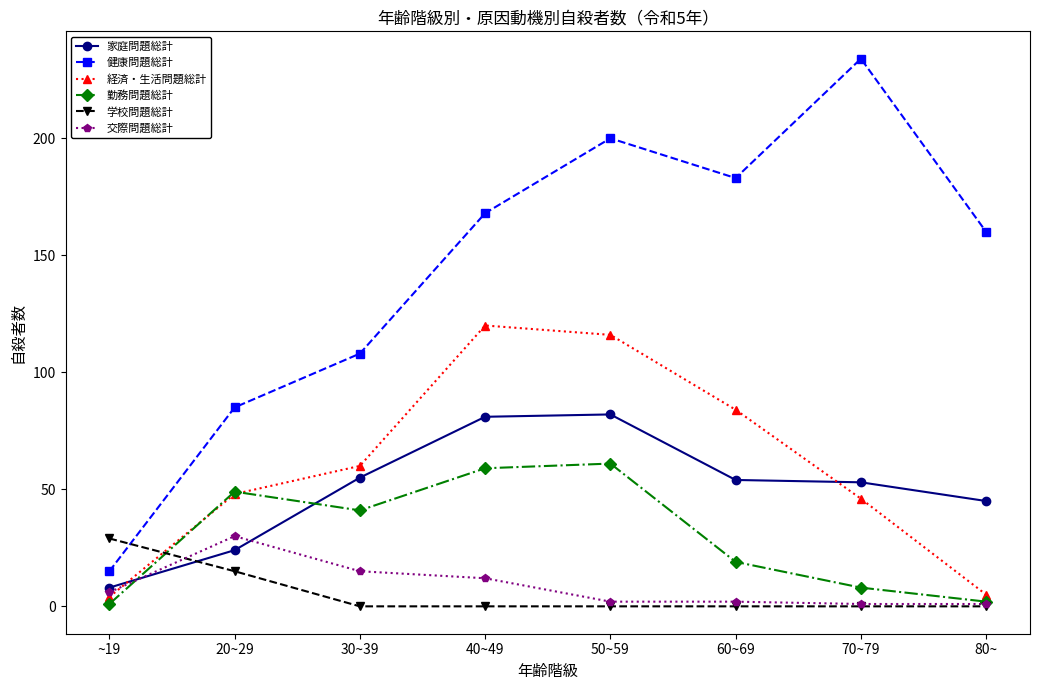

True or false: 勤務問題総計 and 家庭問題総計 intersect in this chart.

True